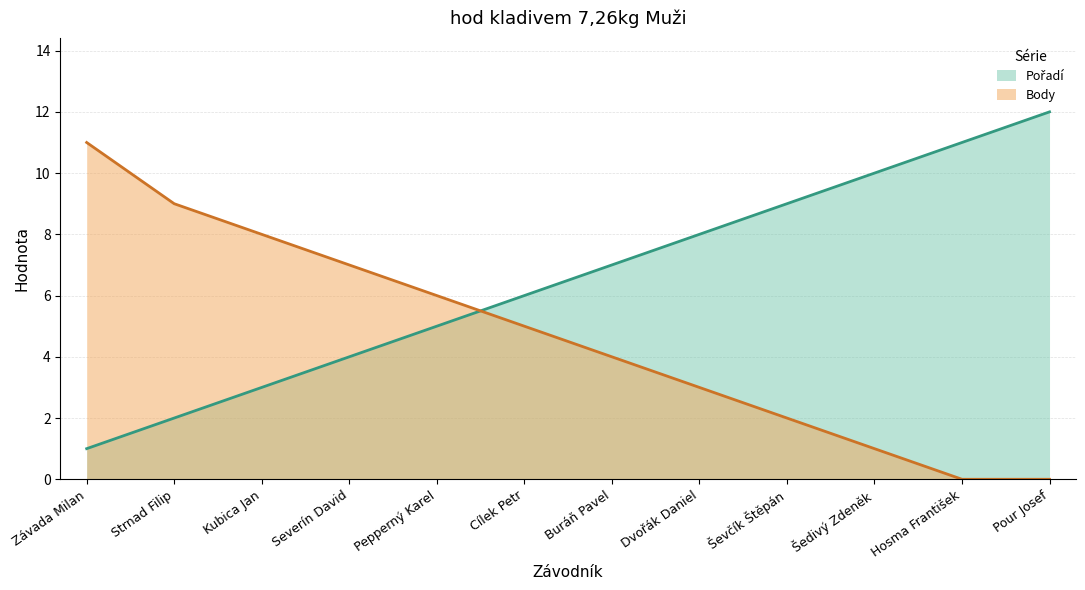

Which has a higher value, Ševčík Štěpán or Závada Milan?

Ševčík Štěpán